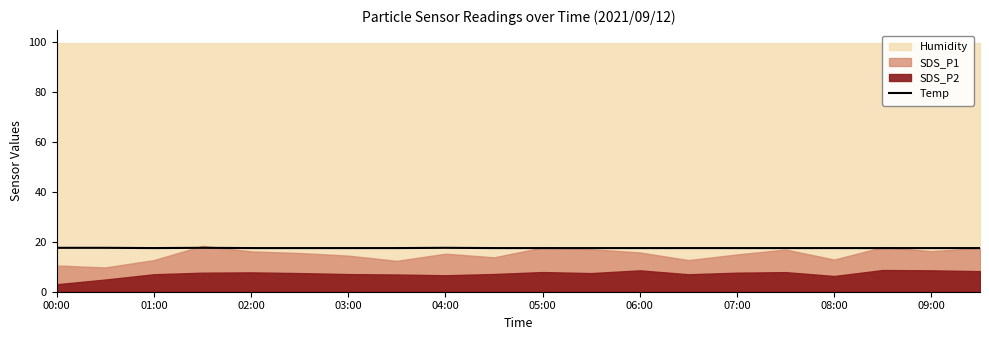

How many values are between 17 and 18?

20